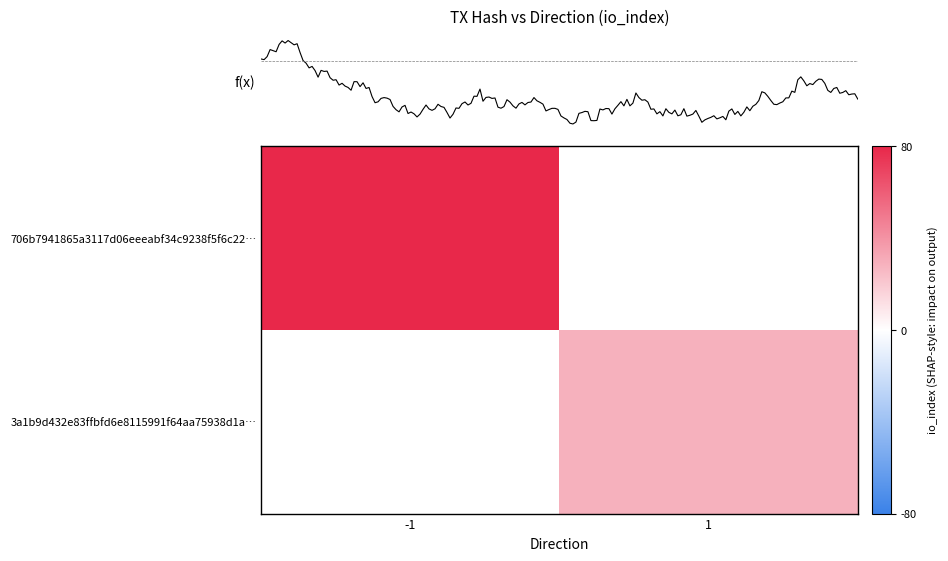

At how many categories does at least one series exceed 29?

1